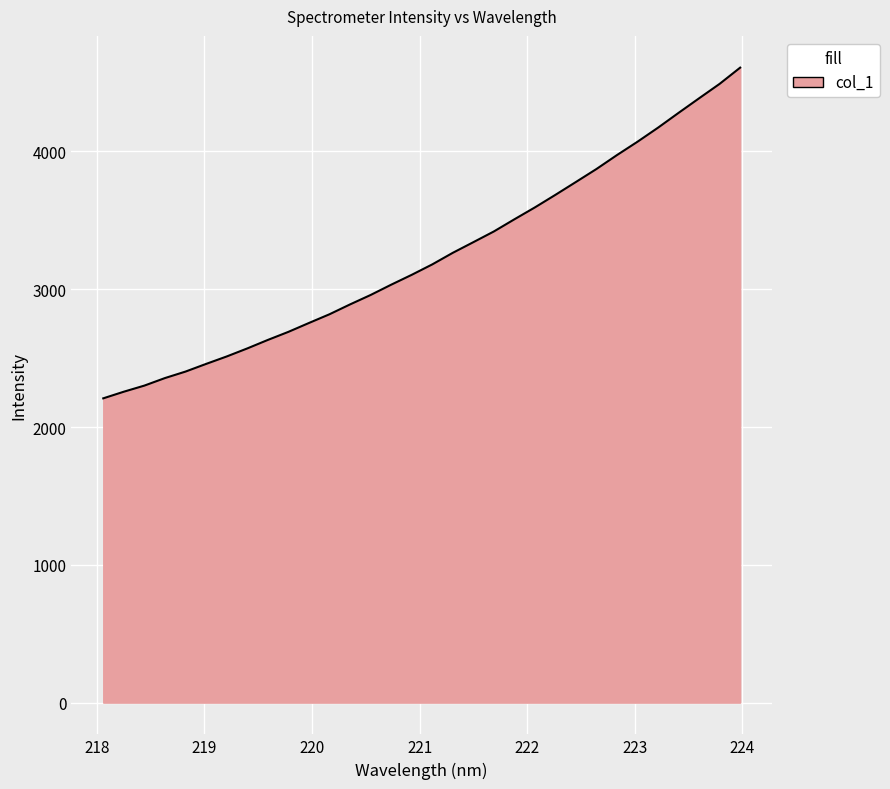

What is the greatest value displayed?

4608.1